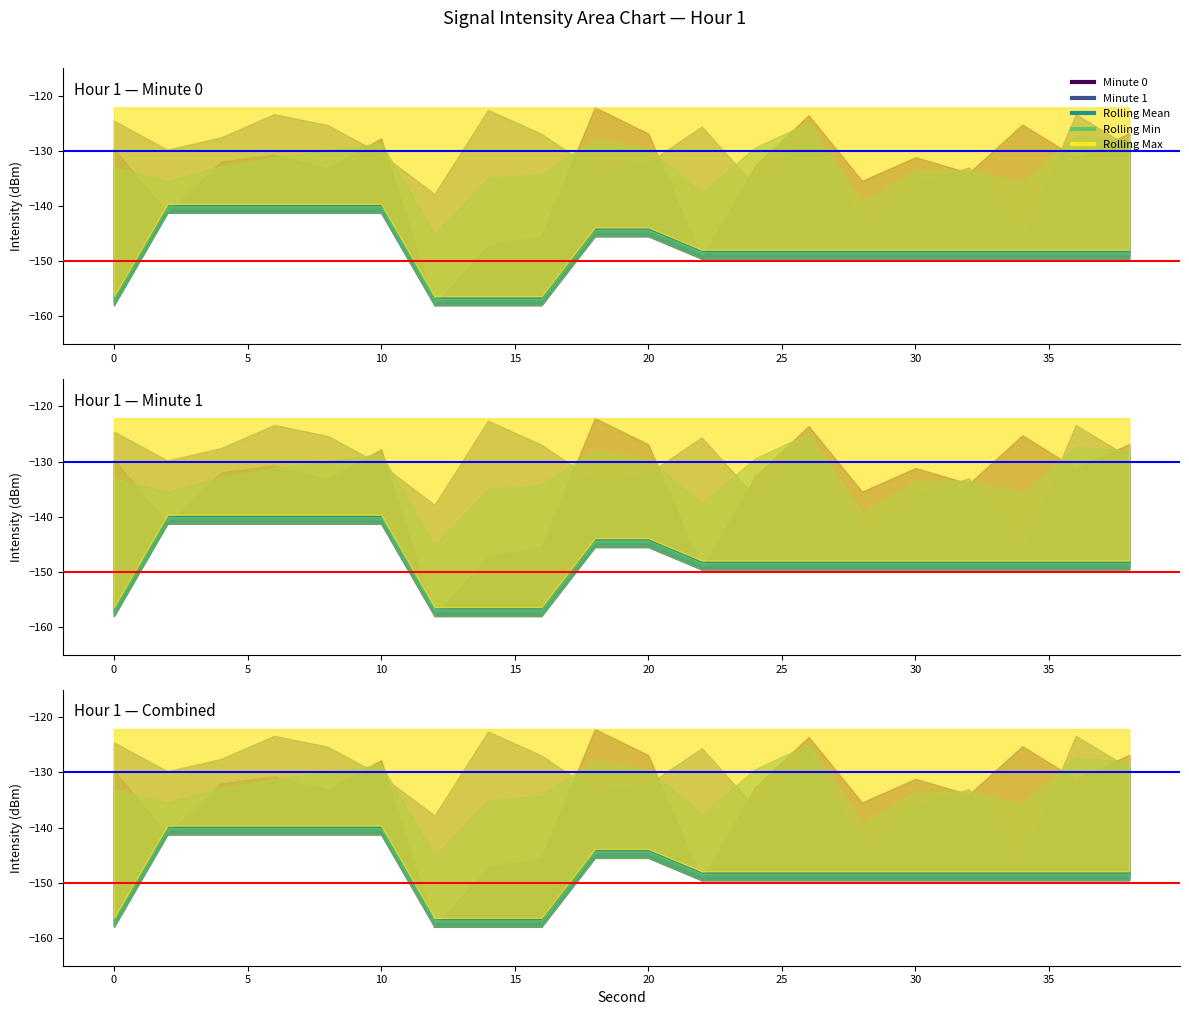

At 16, list the series in order from smallest to largest.

rolling_min, minute_0, rolling_mean, minute_1, rolling_max